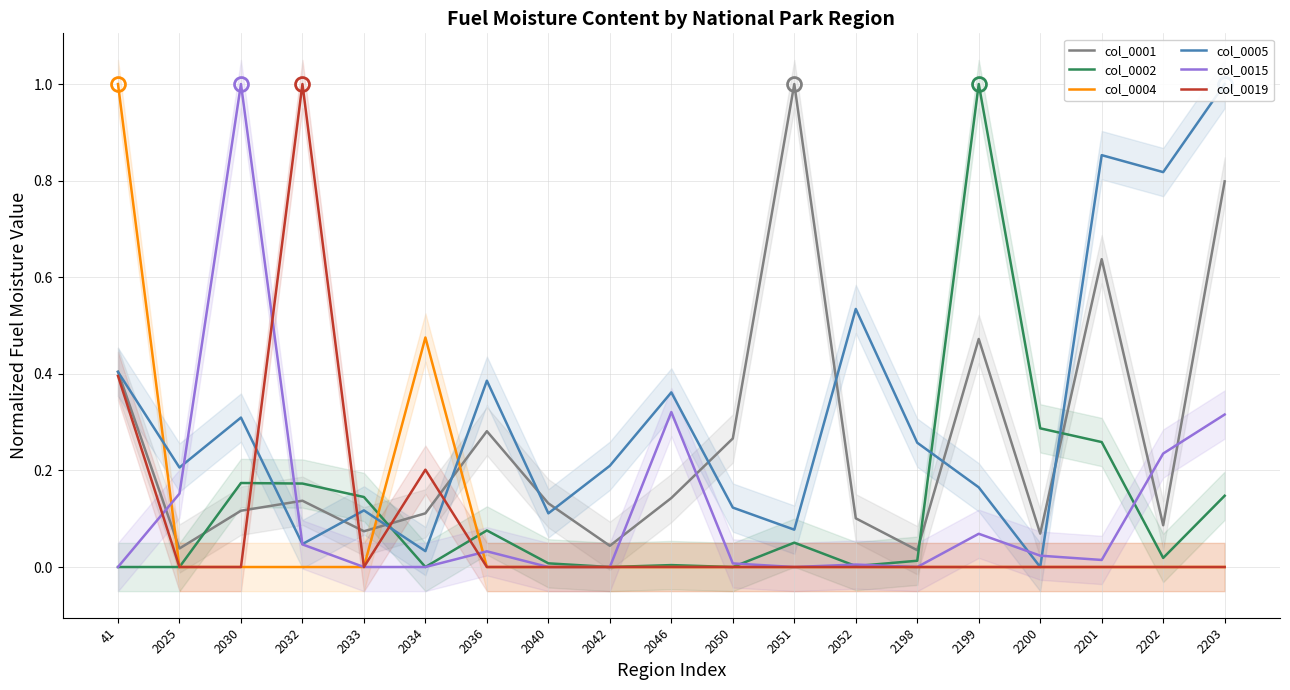

Where is the first local minimum for col_0005?

2025